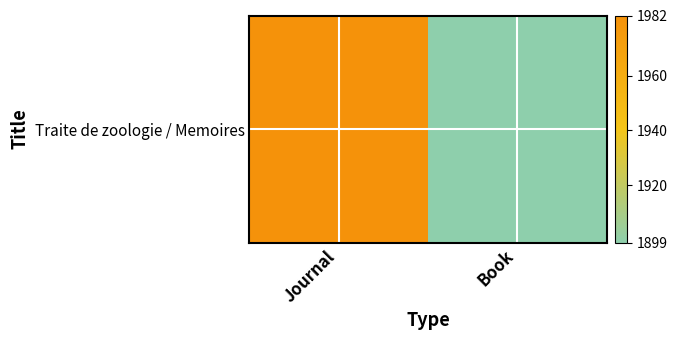

Reading left to right, transcribe all the data shown in this chart.

1982	1899